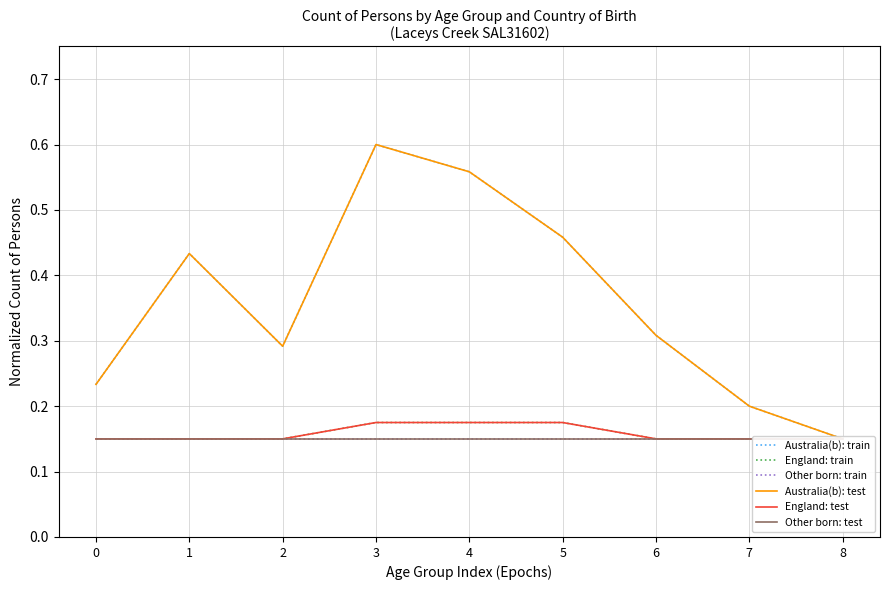

Which series has the widest spread of values?

Australia(b): train